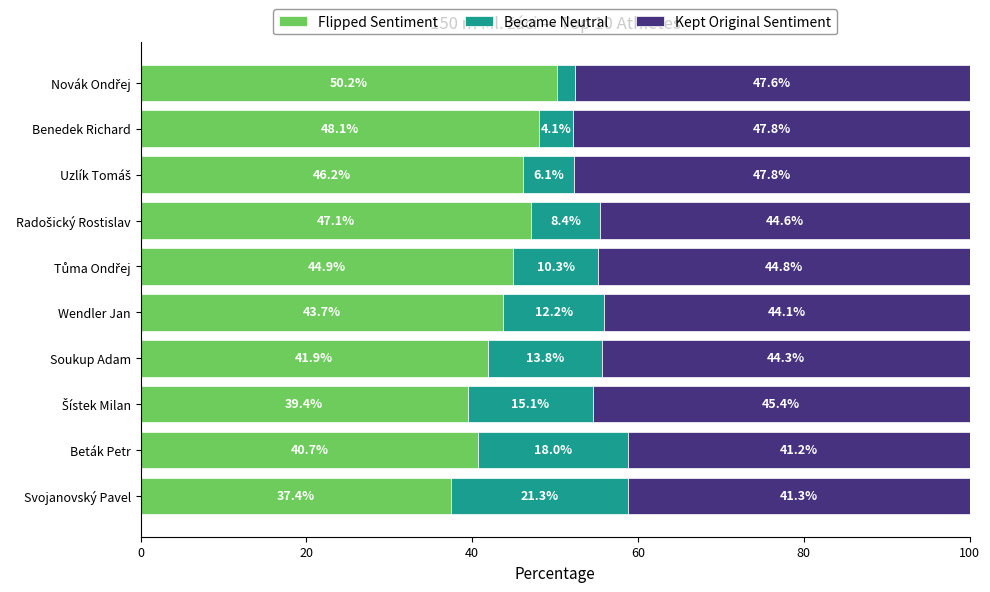

What is the total value across all series at Svojanovský Pavel?

100.0